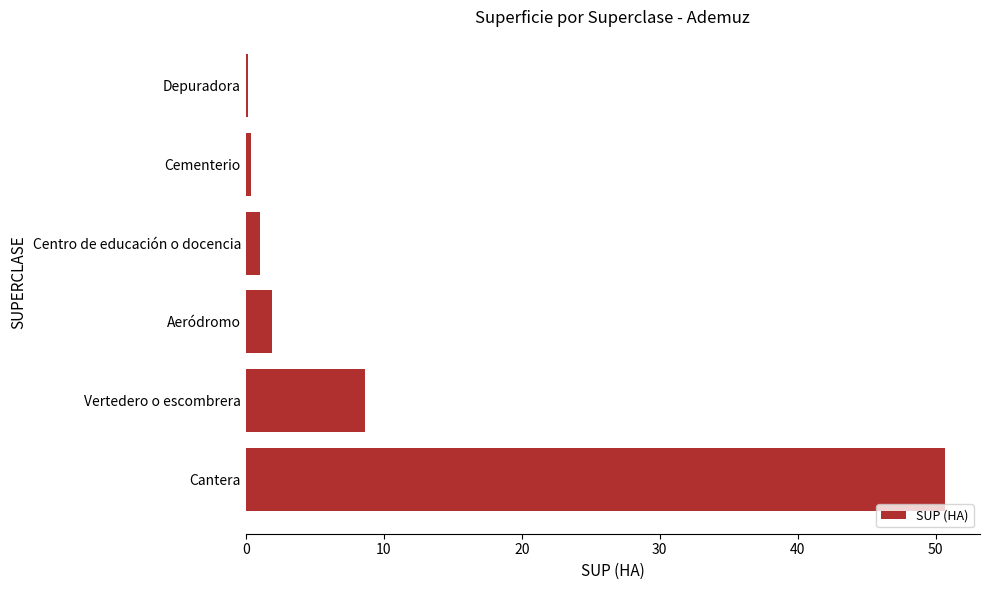

What is the average value?

10.4